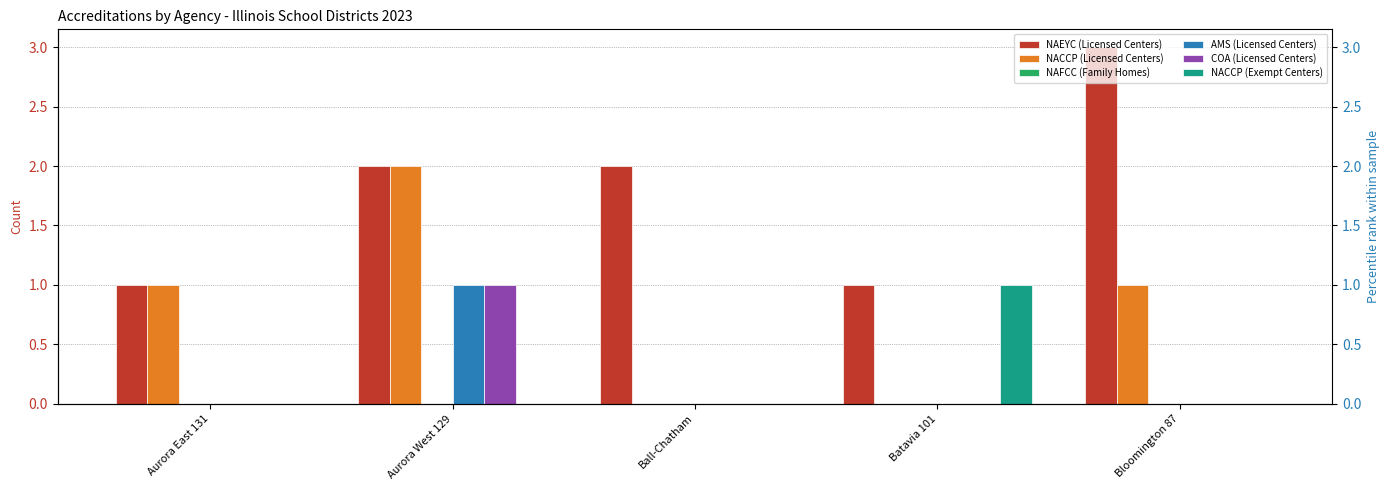

What is the spread (max minus min) of values at Batavia 101?

1